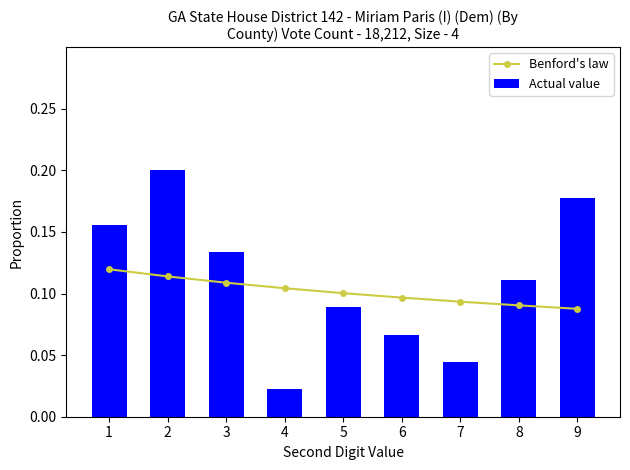

Between 8 and 9, which is larger?

8